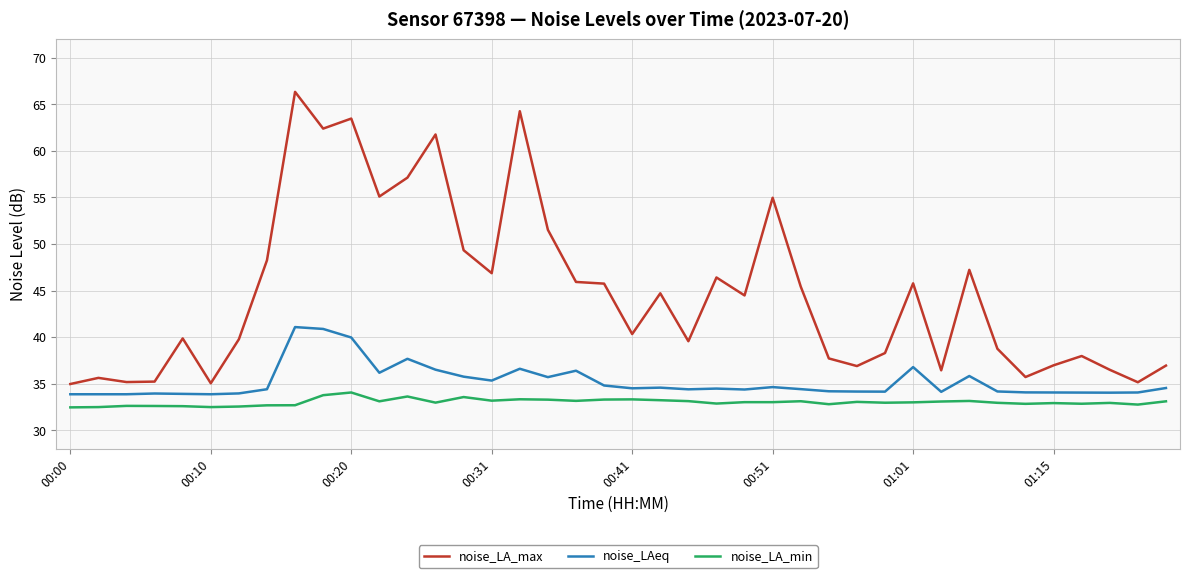

True or false: noise_LA_min and noise_LAeq cross at least once.

False